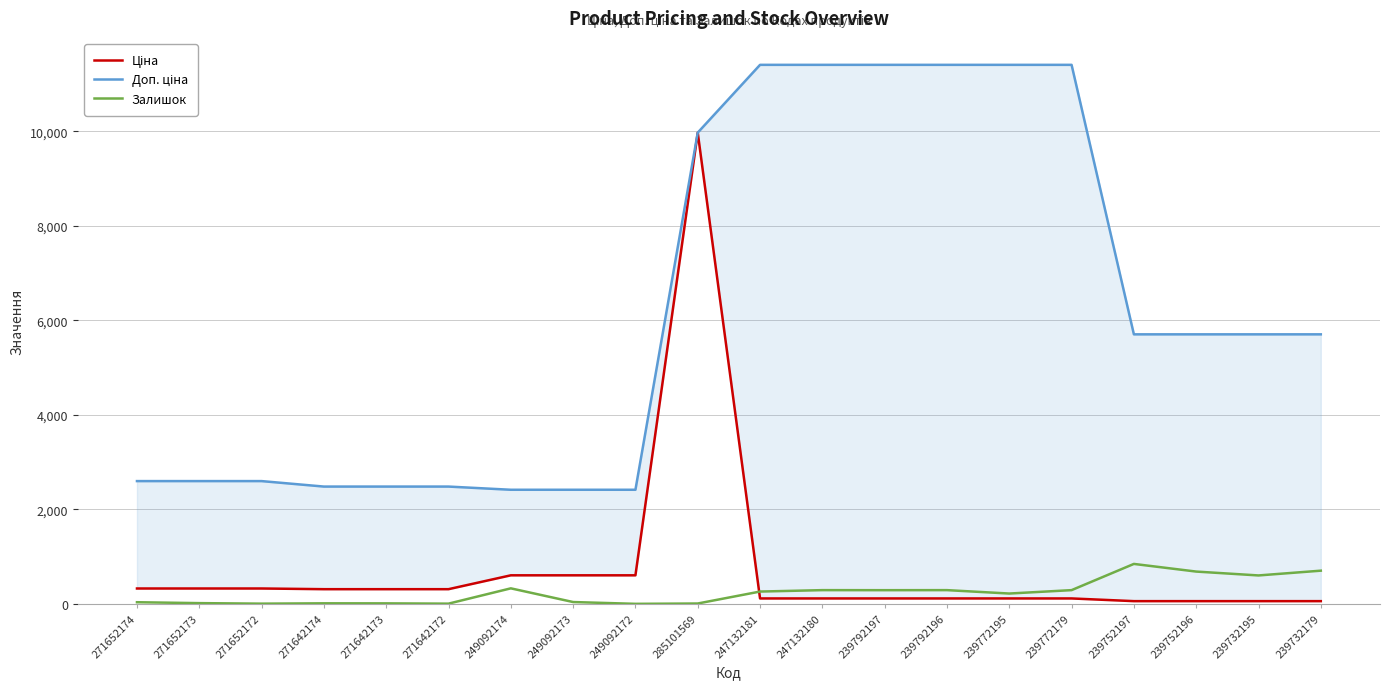

How many distinct data groups are displayed?

3